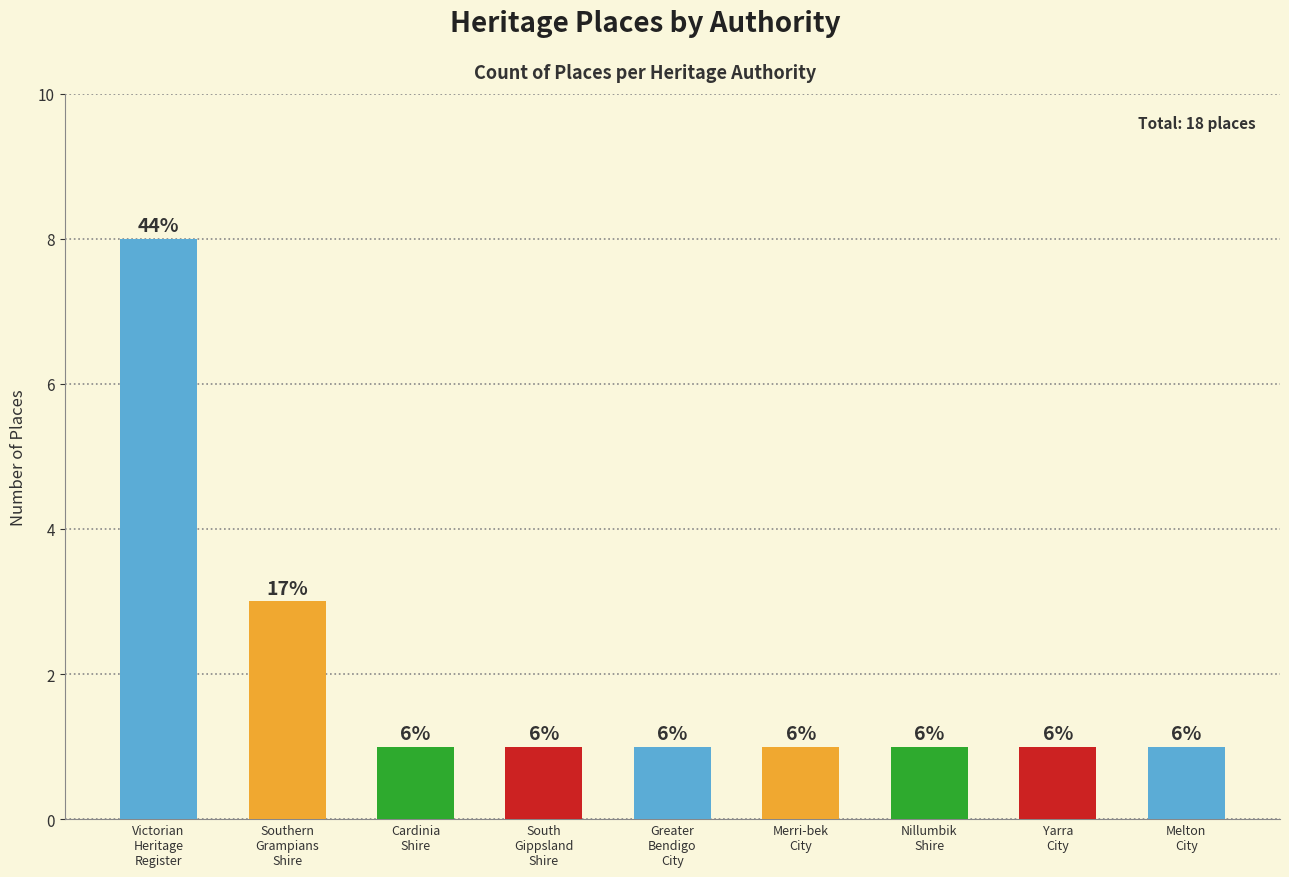

Reading left to right, list all the values displayed in this chart.

8	3	1	1	1	1	1	1	1